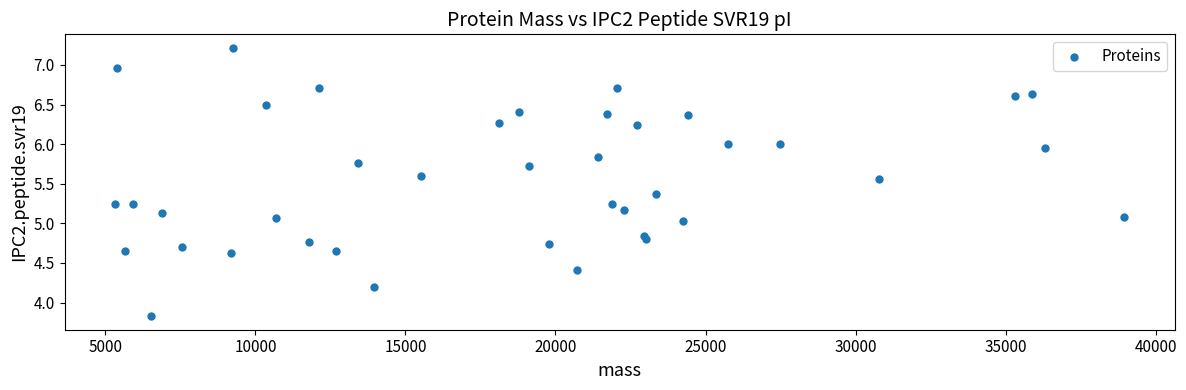

What is the range of Y values (max minus min)?

3.4